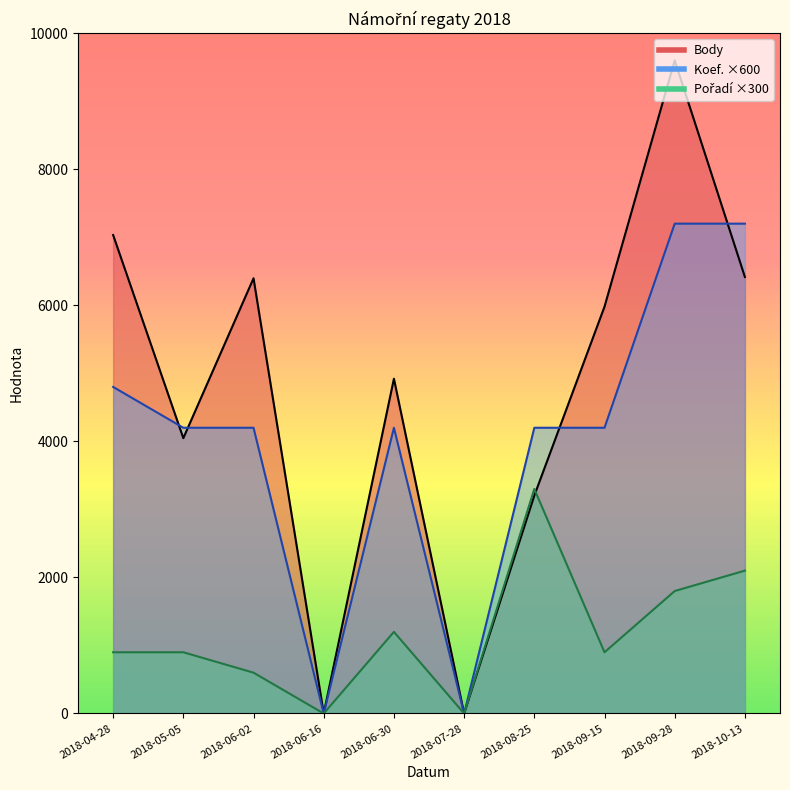

What is the difference between the maximum and minimum values in the Body series?

9600